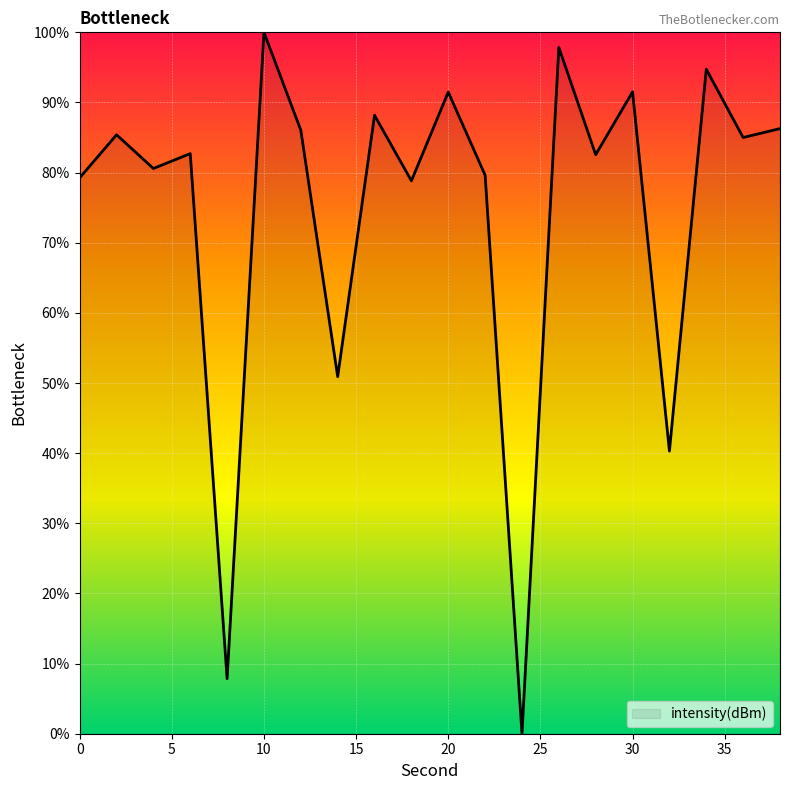

What is the greatest value displayed?

100.0